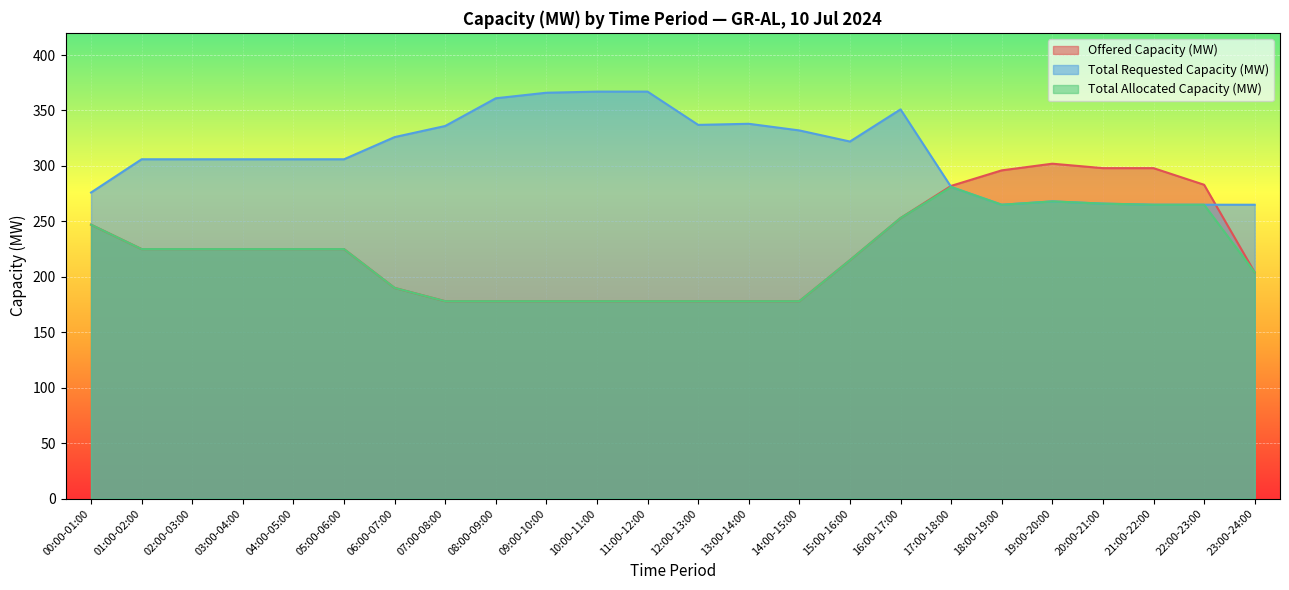

The value of Total Allocated Capacity (MW) at 20:00-21:00 is 142. True or false?

False